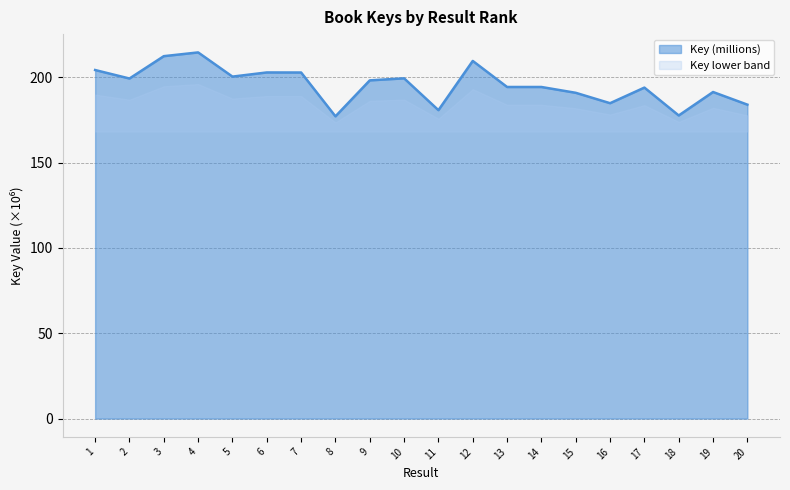

Which has a higher value, 10 or 5?

5